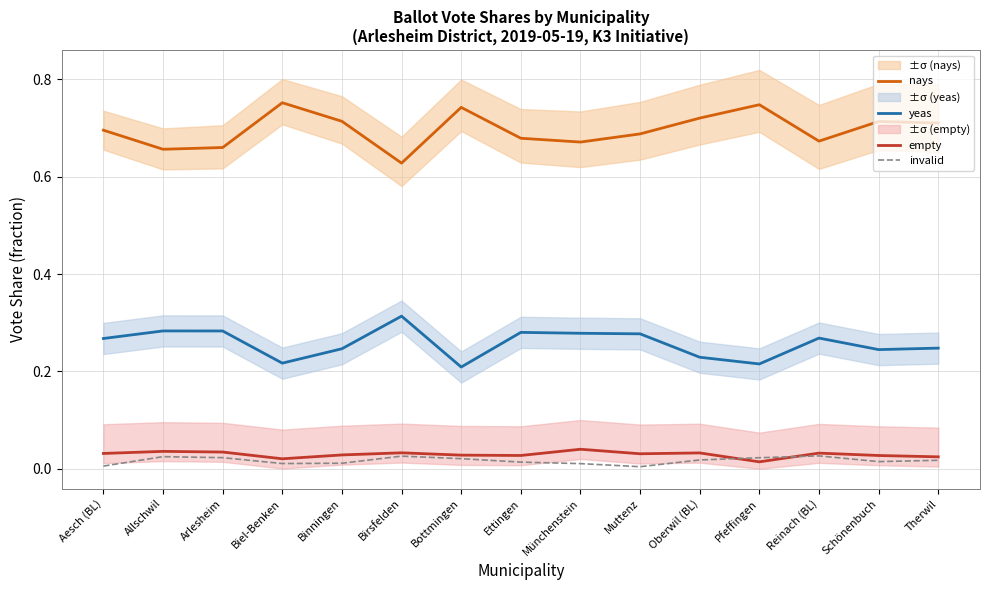

Reading right to left, list all the values displayed in this chart.

nays: 0.7	0.7	0.7	0.7	0.7	0.7	0.7	0.7	0.7	0.6	0.7	0.8	0.7	0.7	0.7
yeas: 0.2	0.2	0.3	0.2	0.2	0.3	0.3	0.3	0.2	0.3	0.2	0.2	0.3	0.3	0.3
empty: 0.0	0.0	0.0	0.0	0.0	0.0	0.0	0.0	0.0	0.0	0.0	0.0	0.0	0.0	0.0
invalid: 0.0	0.0	0.0	0.0	0.0	0.0	0.0	0.0	0.0	0.0	0.0	0.0	0.0	0.0	0.0